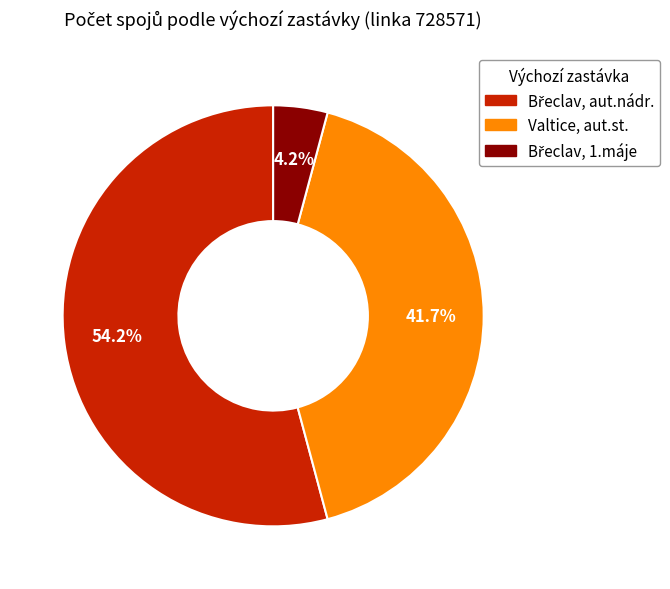

Count the number of slices in the pie.

3